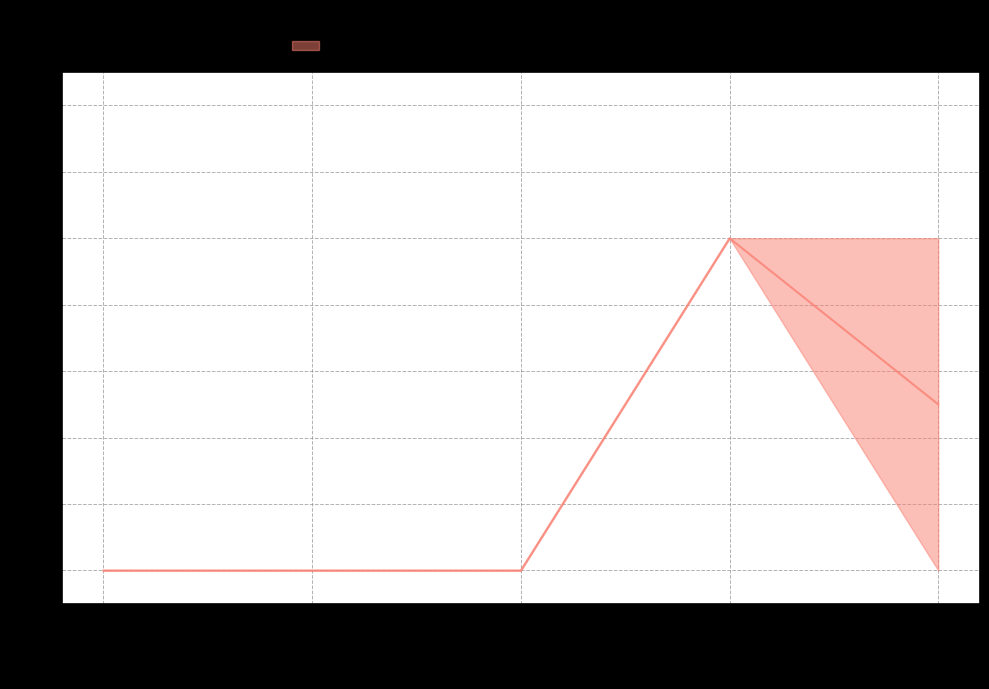

What is the total value across all series at Extension.value[x]?

1